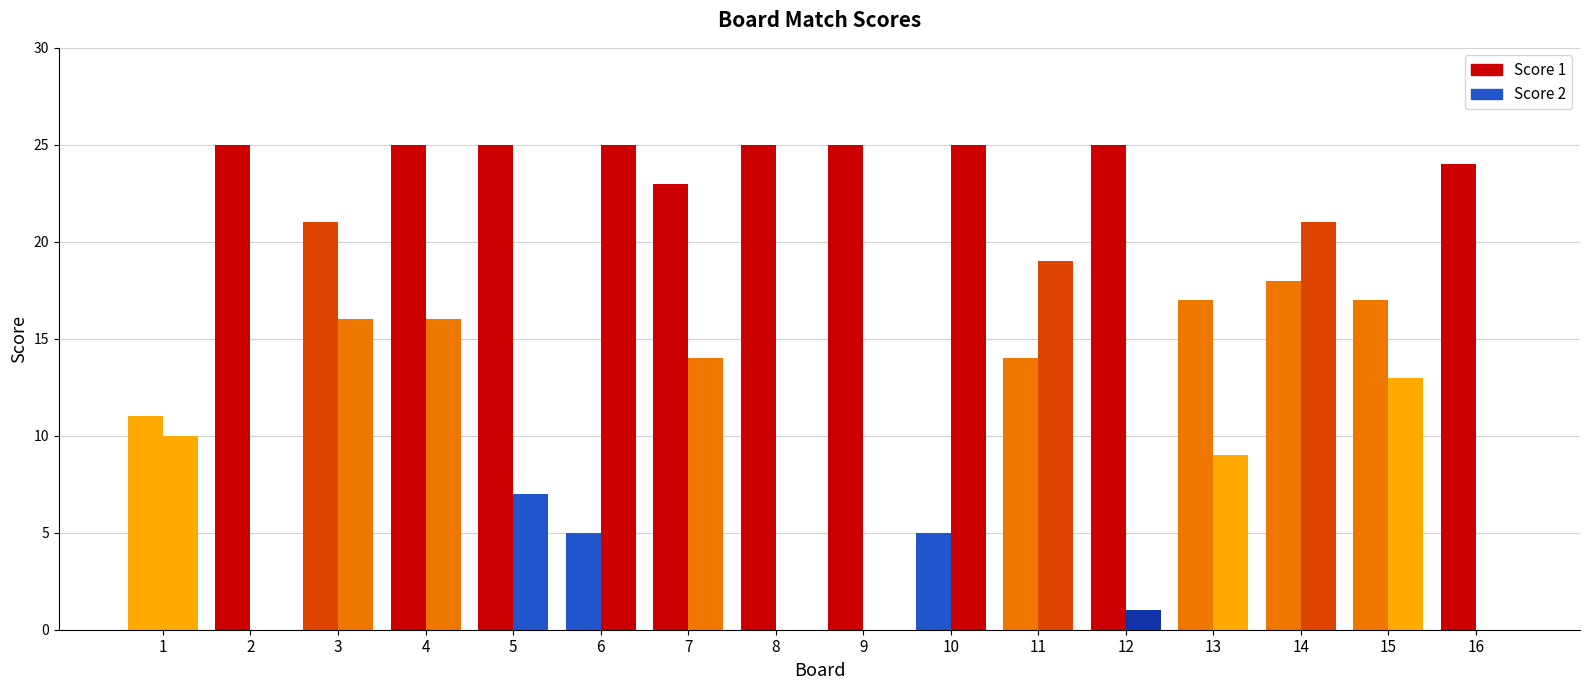

What are all the series names shown in the legend?

Score 1, Score 2